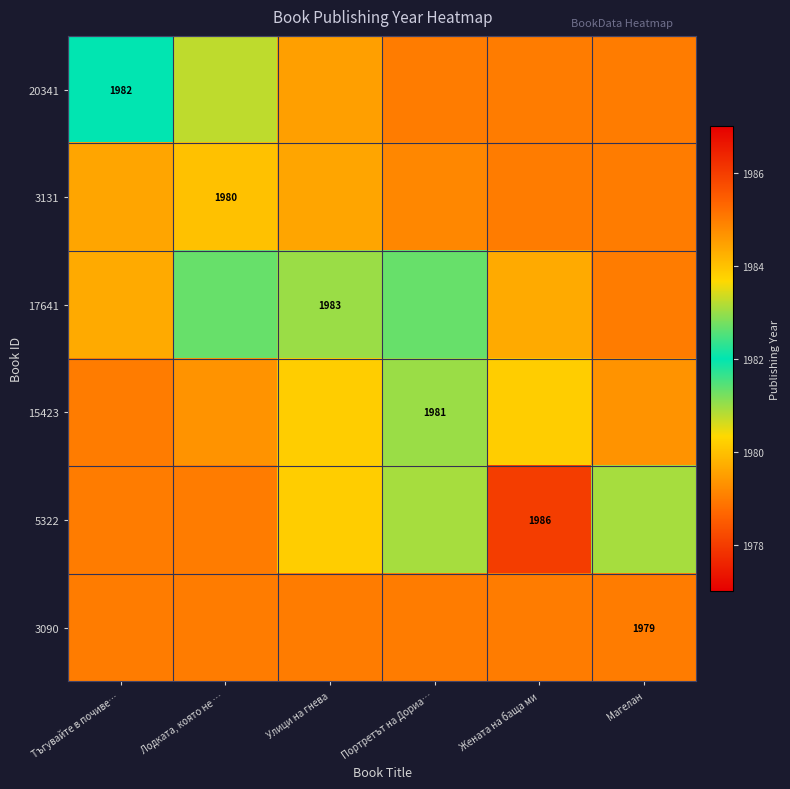

Where does the 17641 series first go above 1981?

Лодката, която не …